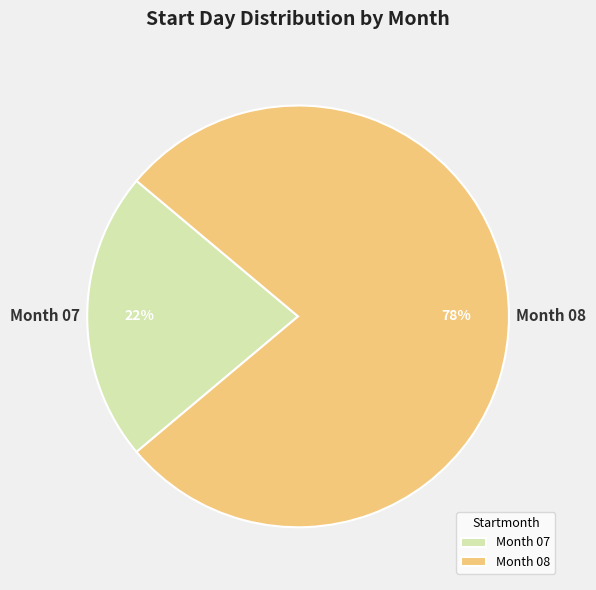

How many segments does this pie chart have?

2